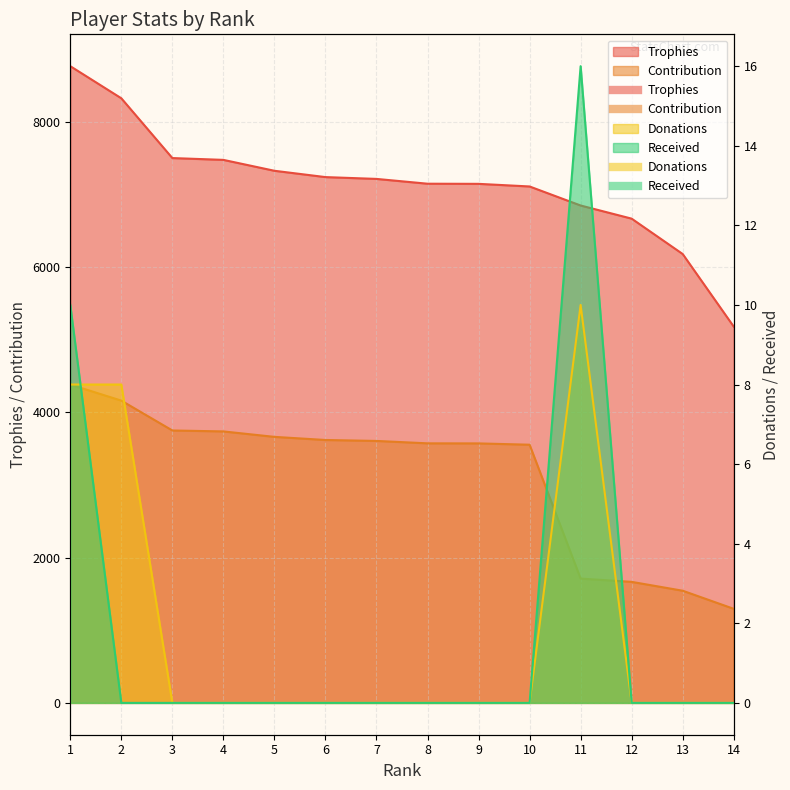

True or false: Received and Contribution intersect in this chart.

False